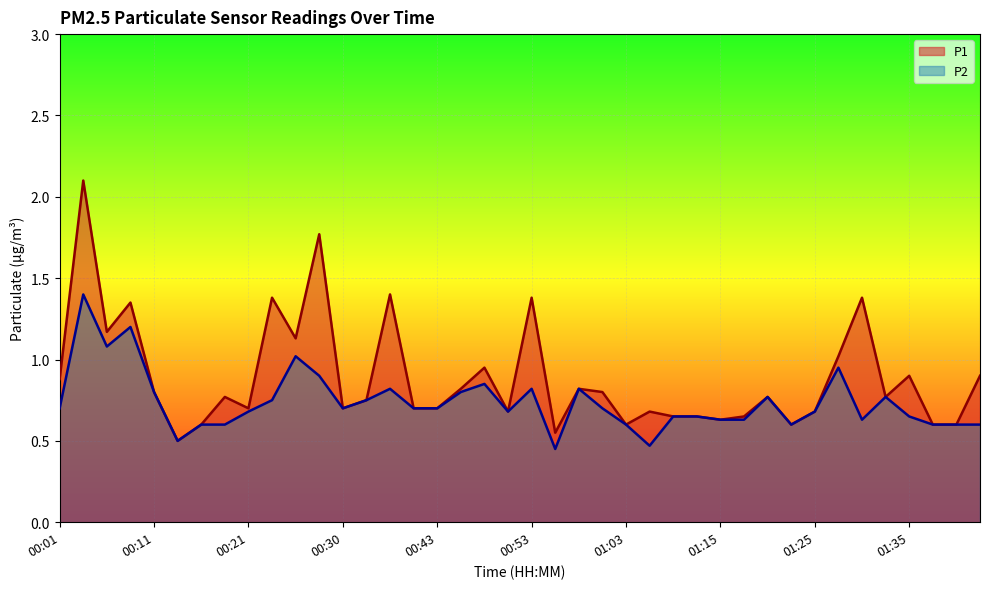

At which label does P2 reach its minimum?

00:55